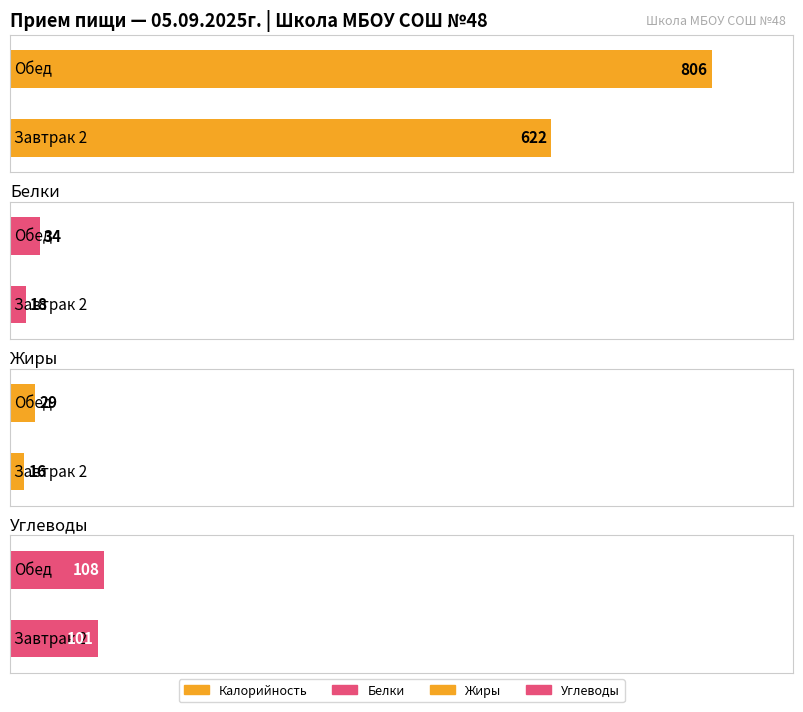

What is the label of the 1st bar from the right?

Обед